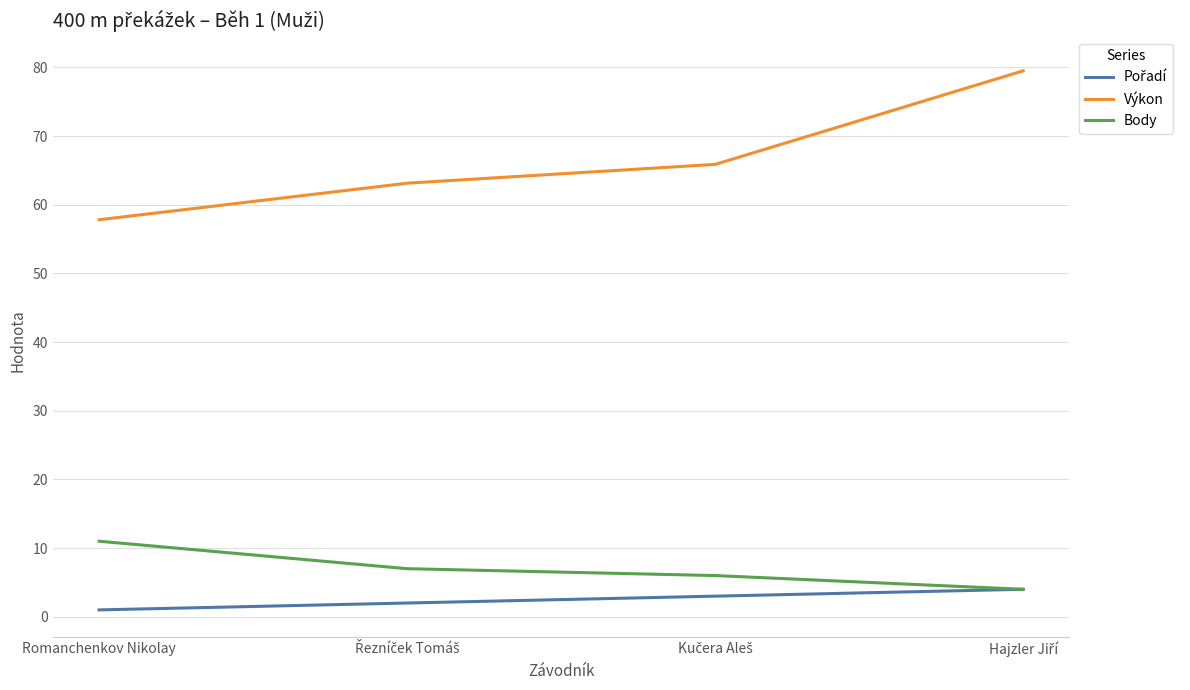

True or false: Výkon and Body cross at least once.

False